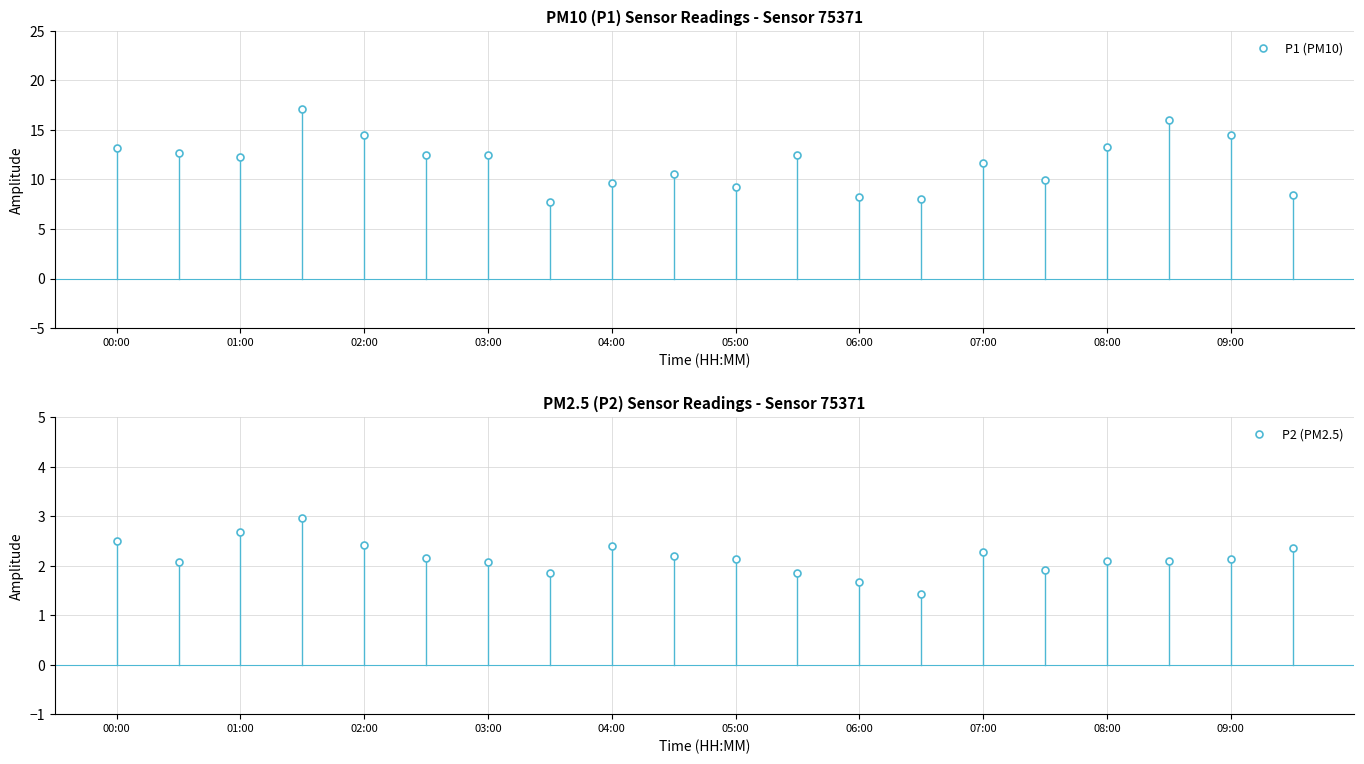

What is the average value of the P2 (PM2.5) series?

2.2